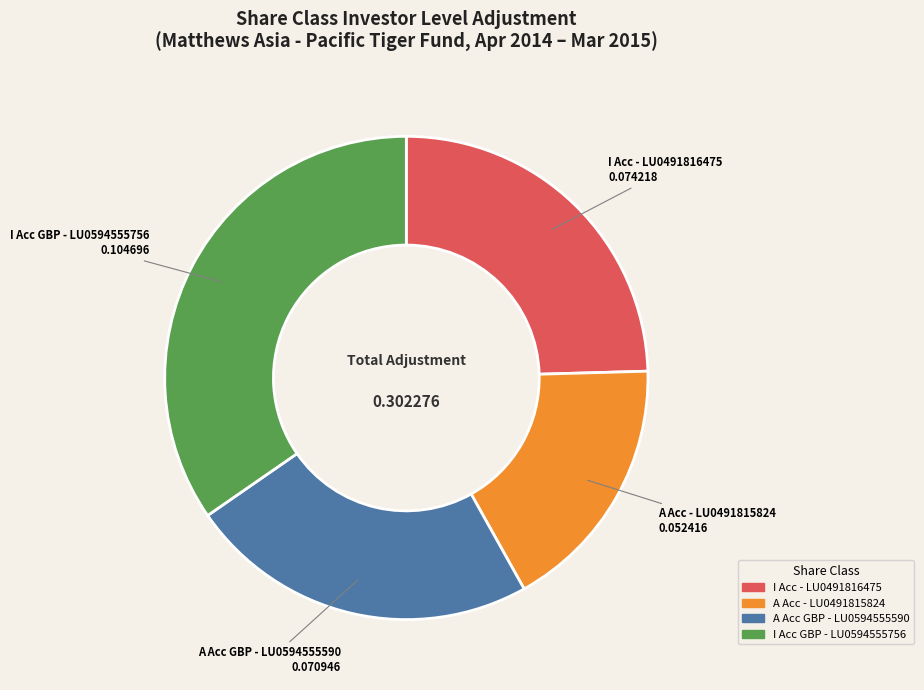

Is there any slice that represents more than half of the pie?

No